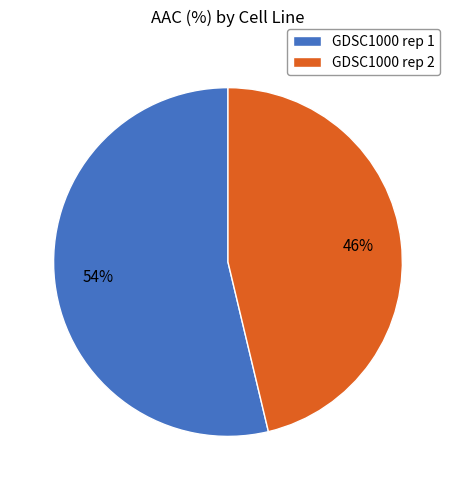

How many segments does this pie chart have?

2